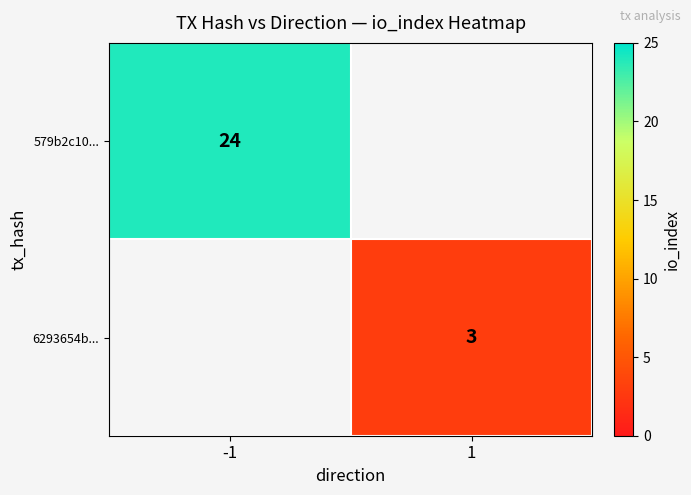

Count the number of categories in the chart.

2